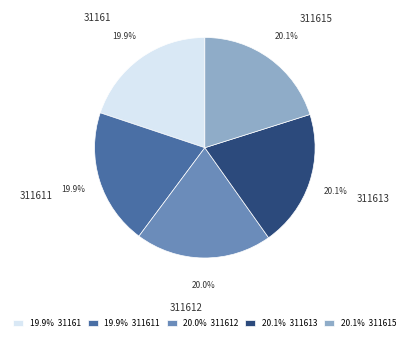

To the nearest percent, what percentage of the pie is 311615?

20%